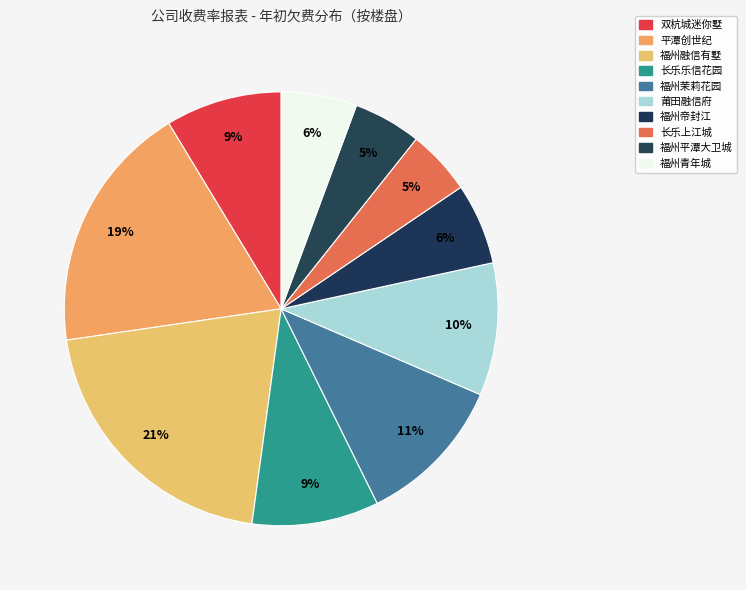

What is the change in value from 福州茉莉花园 to 福州帝封江?

-1419093.2